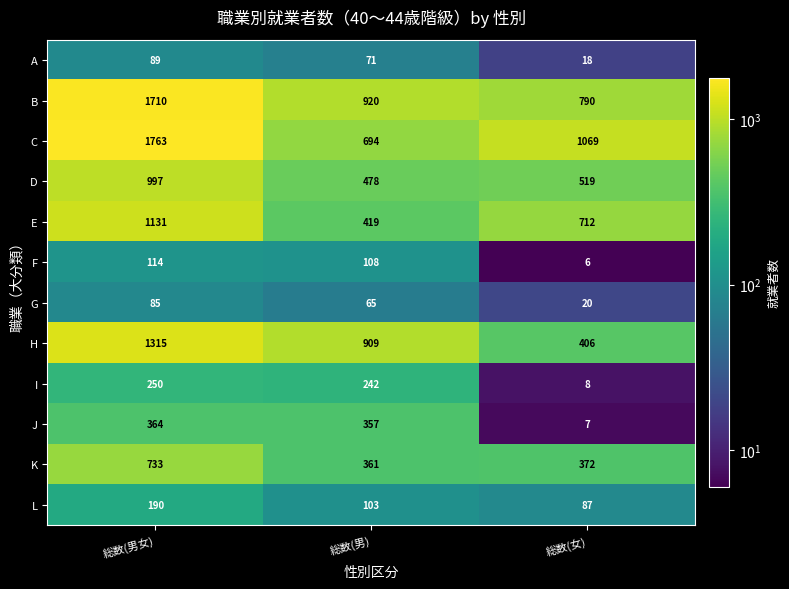

What is the difference between the D values at 総数(女) and 総数(男)?

41